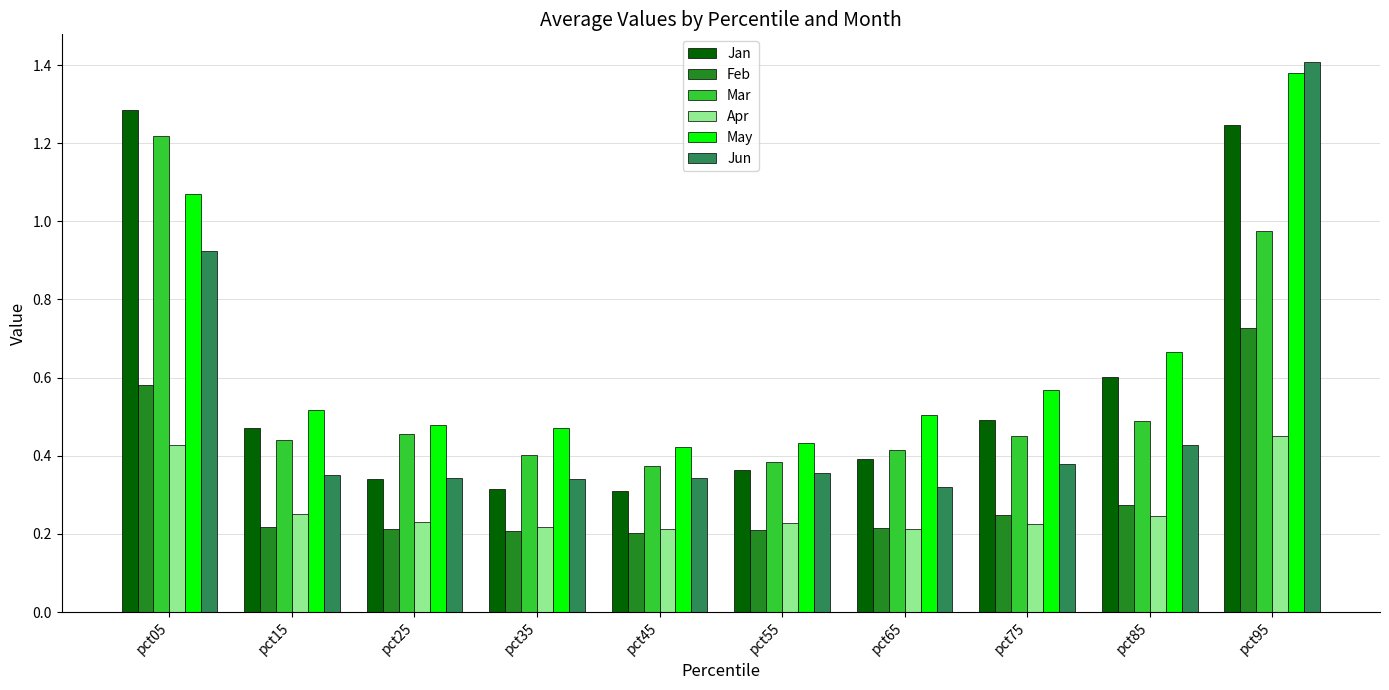

How many groups of bars are there?

10